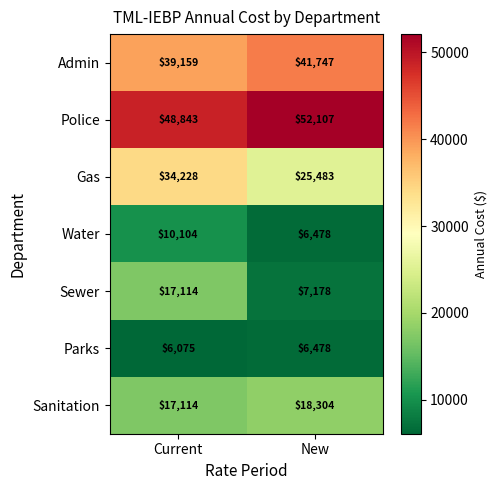

Which series has the largest range (max minus min)?

Sewer